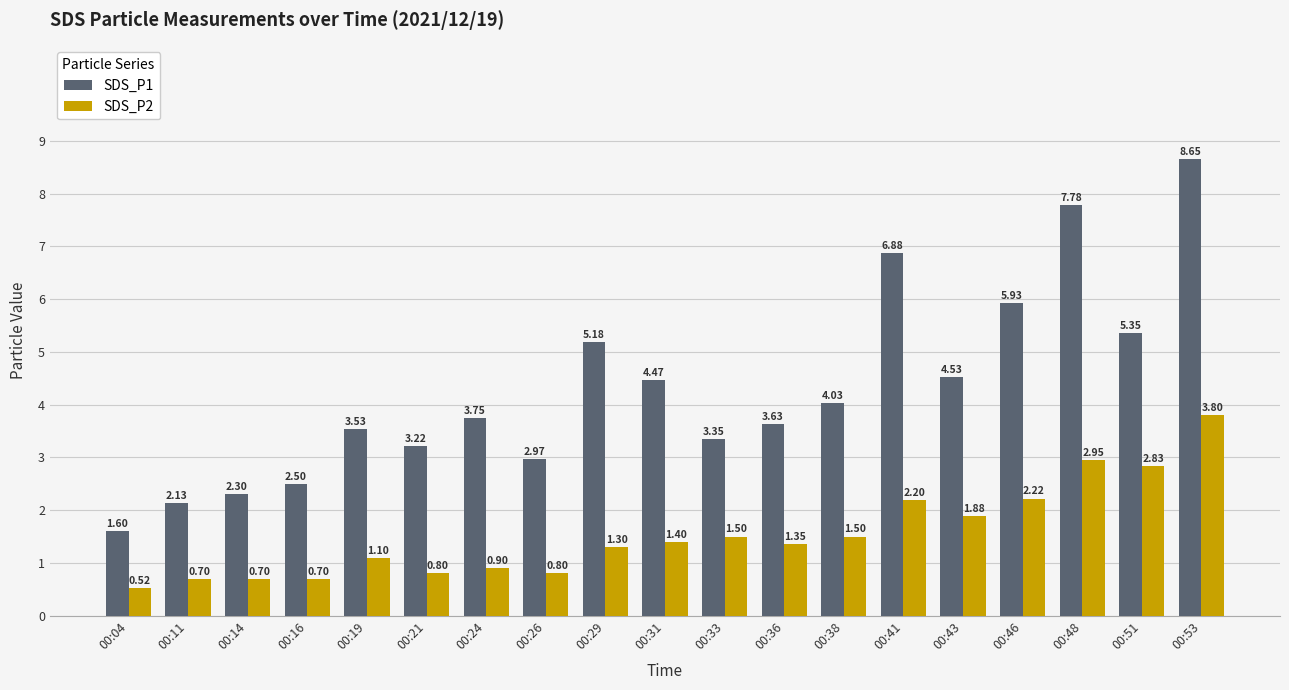

At which category is the sum across all series the highest?

00:53